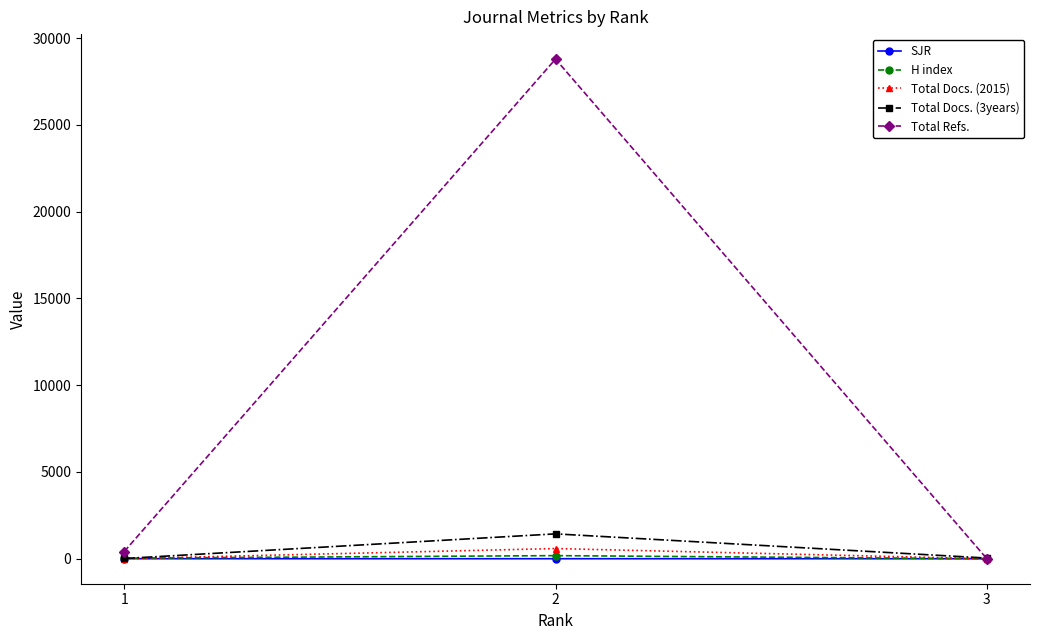

What are all the series names shown in the legend?

SJR, H index, Total Docs. (2015), Total Docs. (3years), Total Refs.